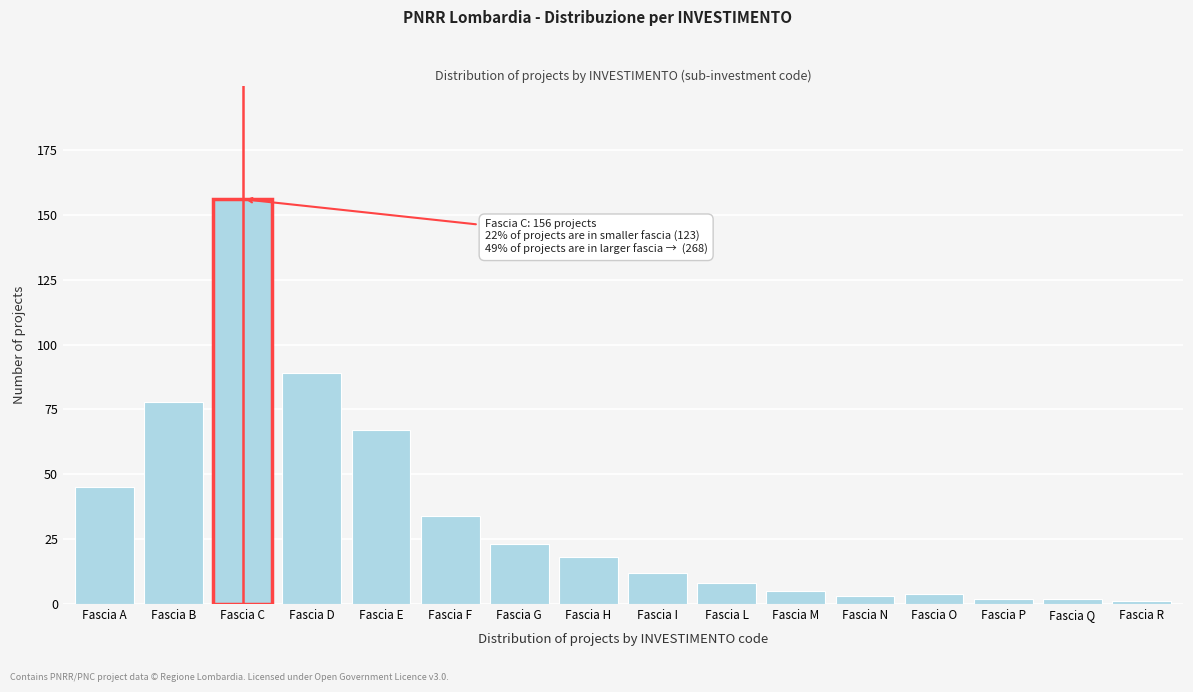

Reading left to right, extract all data points from this chart.

45	78	156	89	67	34	23	18	12	8	5	3	4	2	2	1